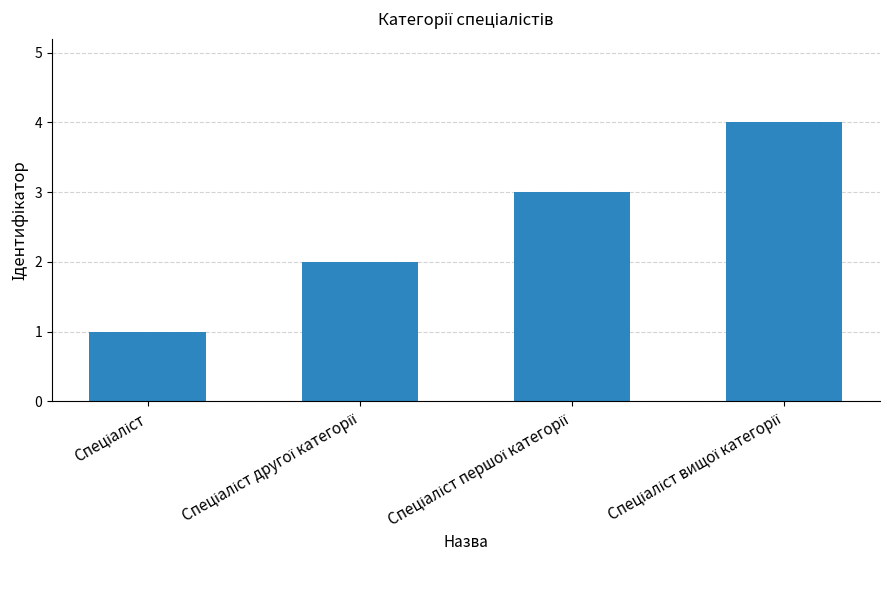

What is the greatest value displayed?

4